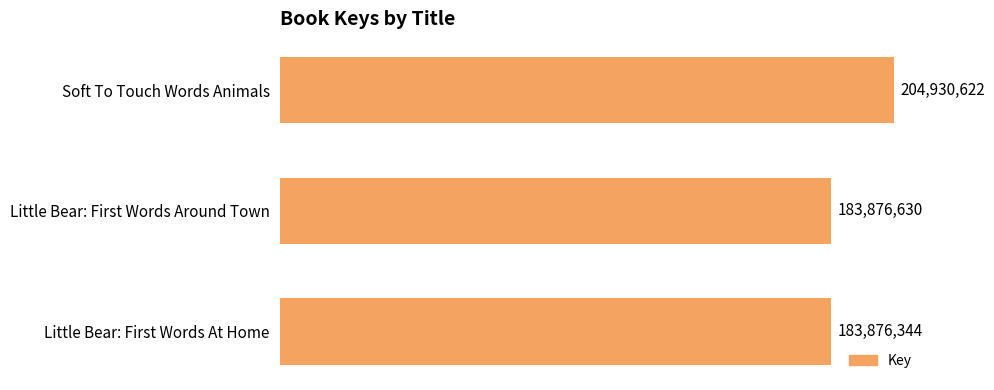

The value at Soft To Touch Words Animals is 204930622. True or false?

True